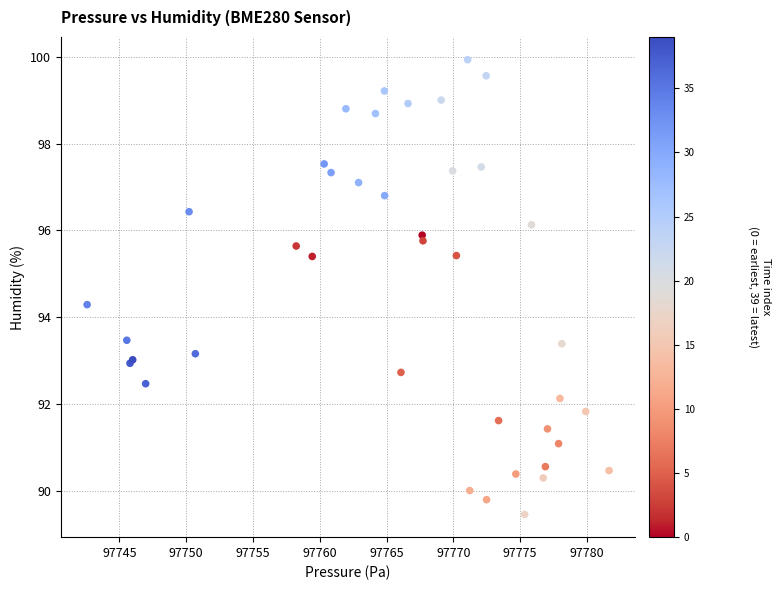

What Y value in the scatter plot is closest to 94?

94.3